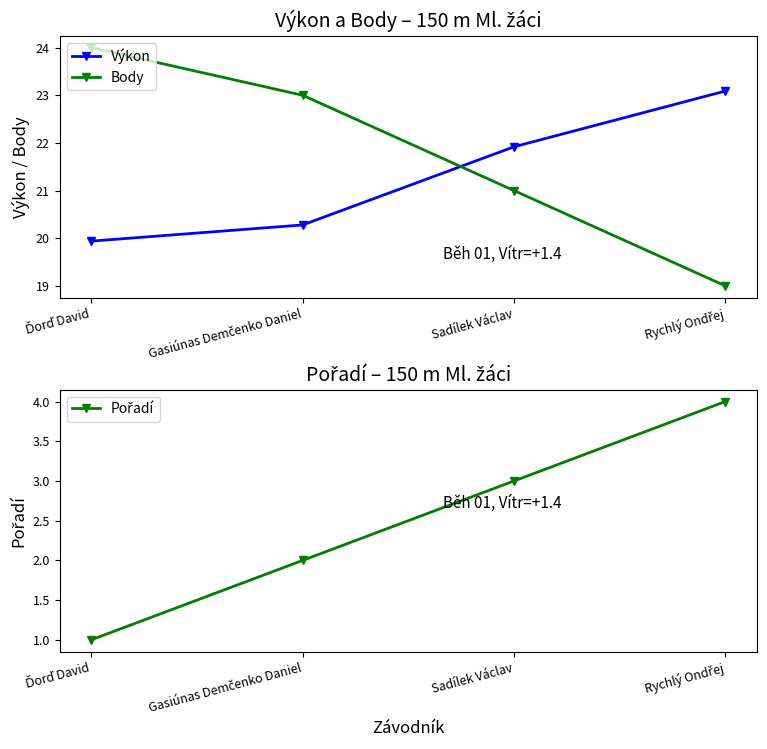

What is the total value across all series at Sadílek Václav?

45.9